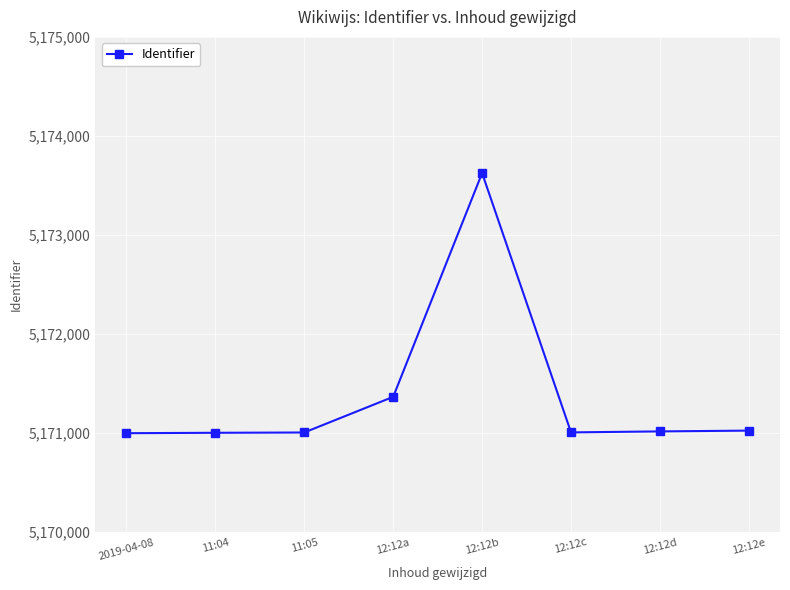

True or false: the data has more than 0 interior local peaks.

True